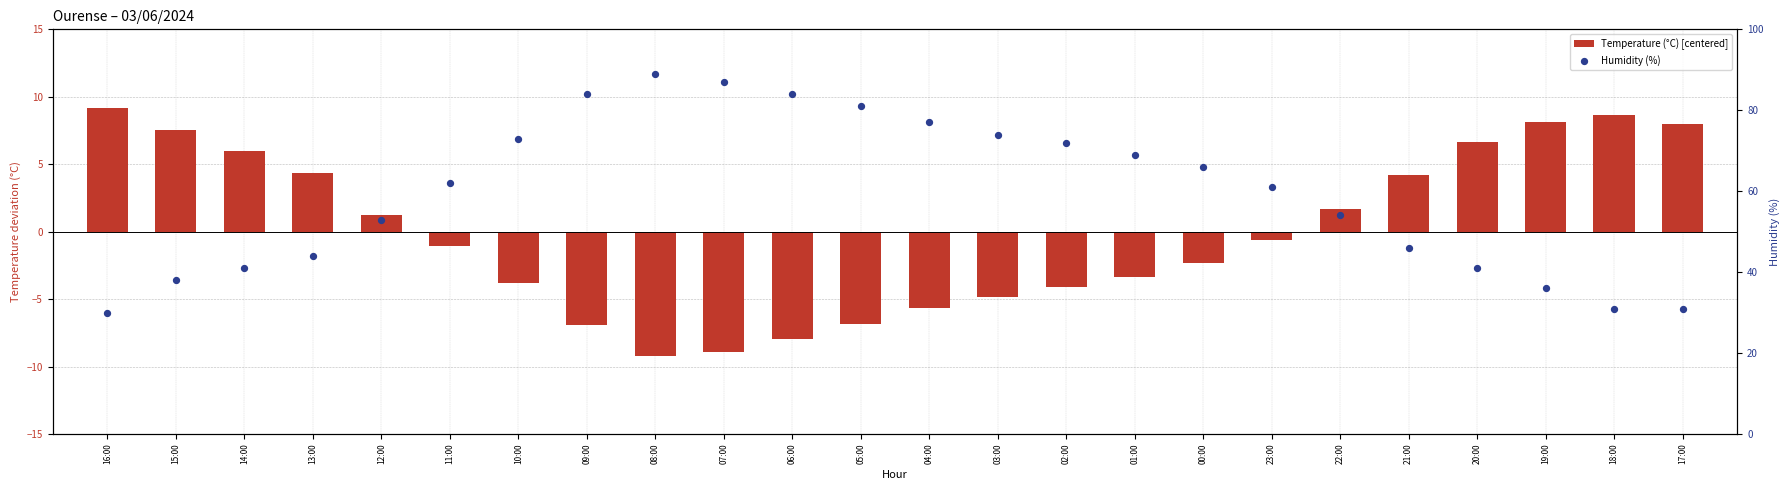

Is the value of Temperature (°C) [centered] at 14:00 greater than the value of Humidity (%) at 04:00?

No